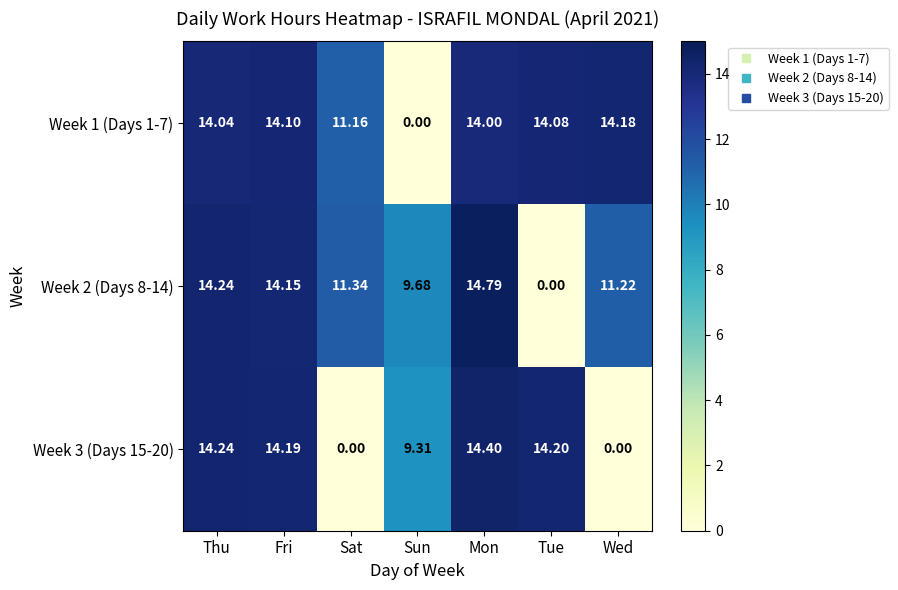

How many categories are shown in the chart?

7